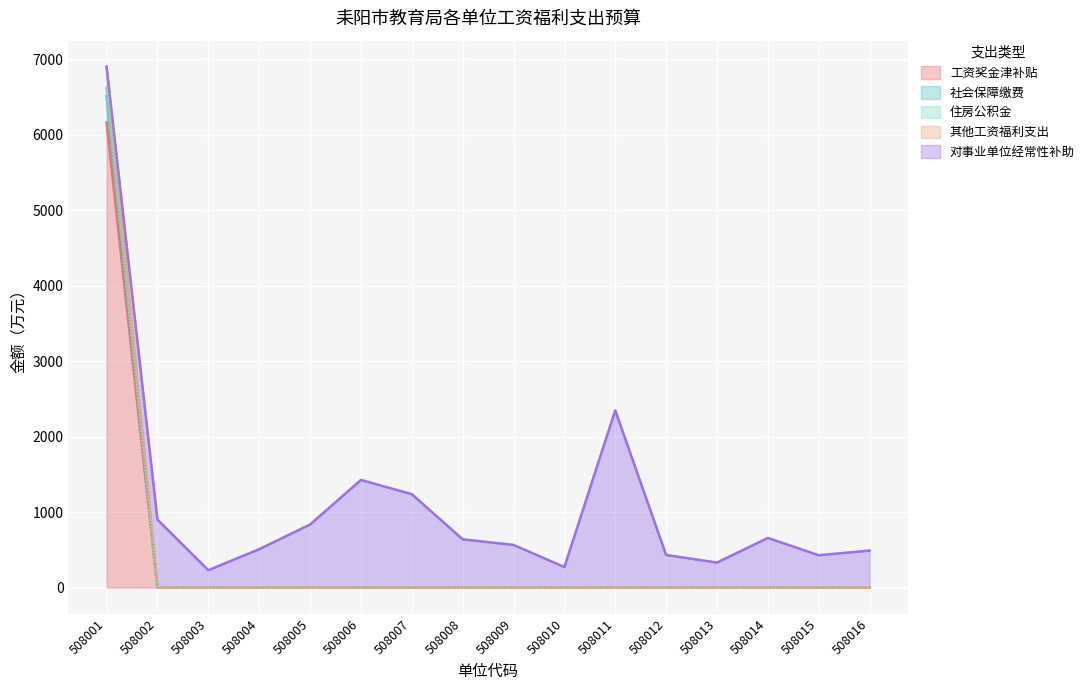

Which has a higher value, 508005 or 508013?

508005